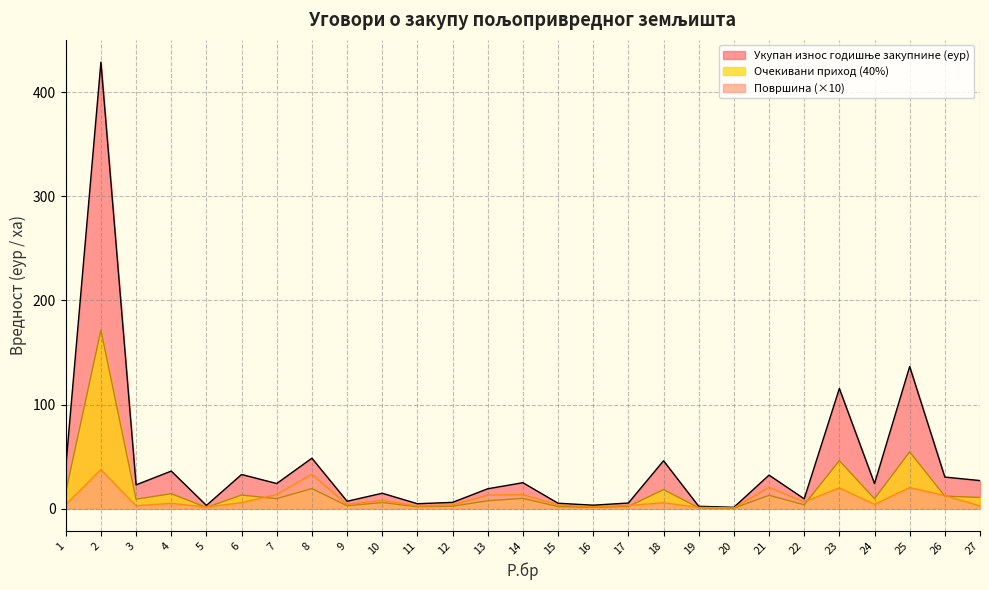

Reading left to right, transcribe all the data shown in this chart.

Укупан износ годишње закупнине (еур): 40.0	428.7	23.0	36.2	3.2	32.9	24.2	48.5	7.2	14.9	4.8	6.1	19.2	25.0	5.3	3.4	5.5	46.1	2.4	1.4	32.3	9.5	115.5	24.1	136.6	30.4	27.1
Површина: 3.9	37.6	2.9	5.2	1.7	5.8	13.7	33.0	4.1	8.0	2.6	3.6	13.1	13.5	3.6	1.8	3.1	5.8	1.4	0.8	20.5	6.6	20.0	4.2	20.3	12.6	2.7
Очекивани приход (40%): 16.0	171.5	9.2	14.5	1.3	13.2	9.7	19.4	2.9	6.0	1.9	2.5	7.7	10.0	2.1	1.4	2.2	18.4	1.0	0.6	12.9	3.8	46.2	9.7	54.6	12.2	10.8